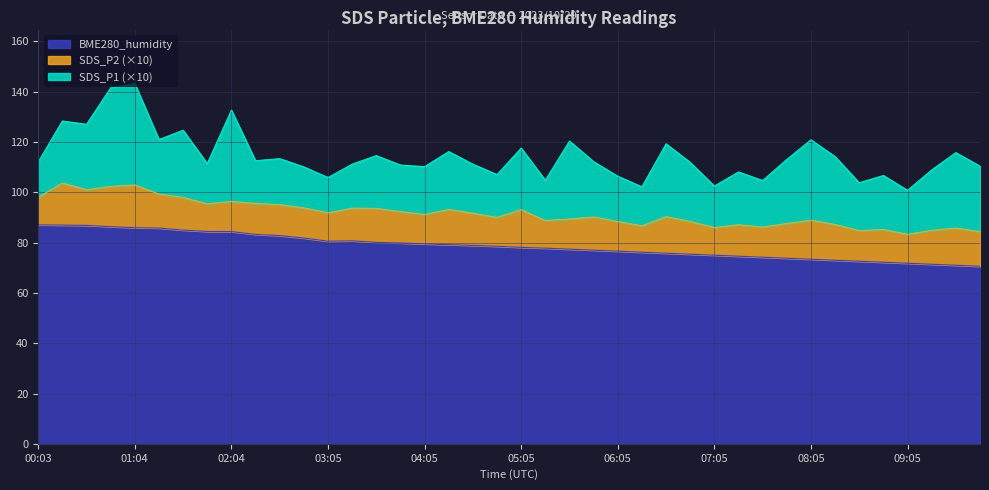

Is it true that SDS_P1 equals 3.6 at 05:50?

False